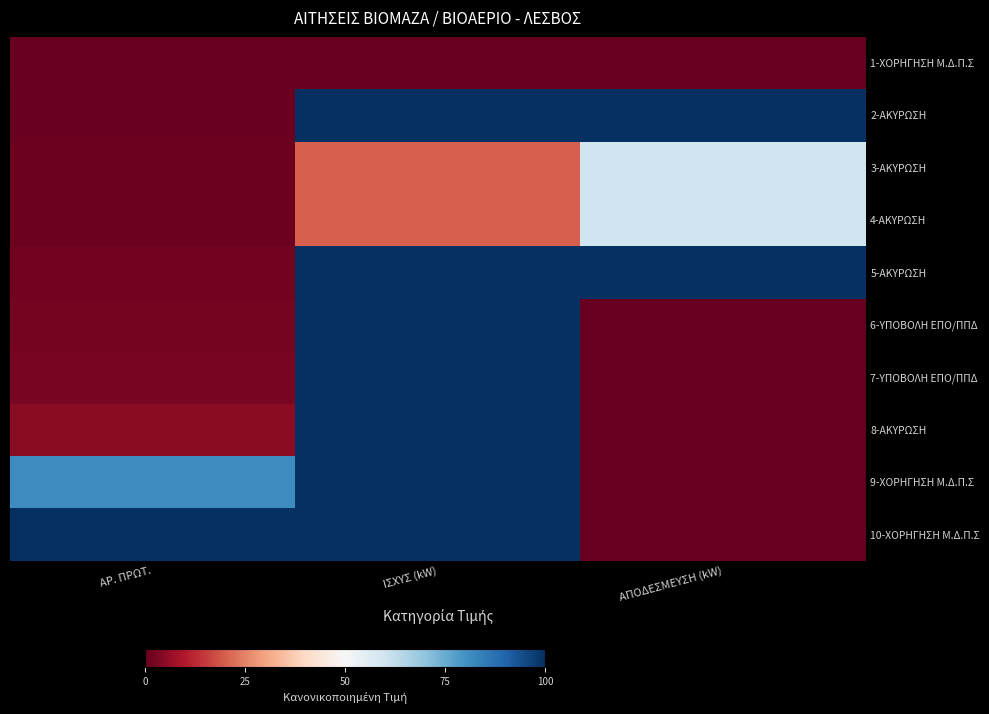

Reading left to right, extract all data points from this chart.

1-ΧΟΡΗΓΗΣΗ Μ.Δ.Π.Σ: ΑΡ. ΠΡΩΤ.=0.0	ΙΣΧΥΣ (kW)=0.0	ΑΠΟΔΕΣΜΕΥΣΗ (kW)=0.0
2-ΑΚΥΡΩΣΗ: ΑΡ. ΠΡΩΤ.=0.5	ΙΣΧΥΣ (kW)=100.0	ΑΠΟΔΕΣΜΕΥΣΗ (kW)=100.0
3-ΑΚΥΡΩΣΗ: ΑΡ. ΠΡΩΤ.=0.9	ΙΣΧΥΣ (kW)=20.0	ΑΠΟΔΕΣΜΕΥΣΗ (kW)=60.0
4-ΑΚΥΡΩΣΗ: ΑΡ. ΠΡΩΤ.=1.0	ΙΣΧΥΣ (kW)=20.0	ΑΠΟΔΕΣΜΕΥΣΗ (kW)=60.0
5-ΑΚΥΡΩΣΗ: ΑΡ. ΠΡΩΤ.=1.6	ΙΣΧΥΣ (kW)=100.0	ΑΠΟΔΕΣΜΕΥΣΗ (kW)=100.0
6-ΥΠΟΒΟΛΗ ΕΠΟ/ΠΠΔ: ΑΡ. ΠΡΩΤ.=2.2	ΙΣΧΥΣ (kW)=100.0	ΑΠΟΔΕΣΜΕΥΣΗ (kW)=0.0
7-ΥΠΟΒΟΛΗ ΕΠΟ/ΠΠΔ: ΑΡ. ΠΡΩΤ.=2.6	ΙΣΧΥΣ (kW)=100.0	ΑΠΟΔΕΣΜΕΥΣΗ (kW)=0.0
8-ΑΚΥΡΩΣΗ: ΑΡ. ΠΡΩΤ.=5.0	ΙΣΧΥΣ (kW)=100.0	ΑΠΟΔΕΣΜΕΥΣΗ (kW)=0.0
9-ΧΟΡΗΓΗΣΗ Μ.Δ.Π.Σ: ΑΡ. ΠΡΩΤ.=81.6	ΙΣΧΥΣ (kW)=100.0	ΑΠΟΔΕΣΜΕΥΣΗ (kW)=0.0
10-ΧΟΡΗΓΗΣΗ Μ.Δ.Π.Σ: ΑΡ. ΠΡΩΤ.=100.0	ΙΣΧΥΣ (kW)=100.0	ΑΠΟΔΕΣΜΕΥΣΗ (kW)=0.0